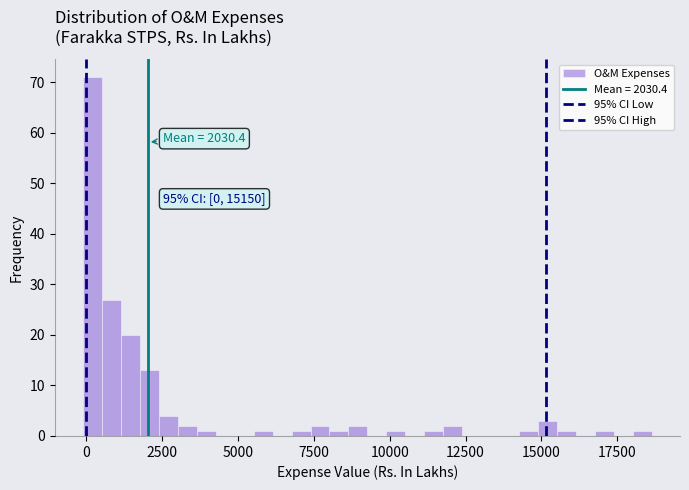

Read against the x-axis, roughly where is the centre of the tallest bar?

0